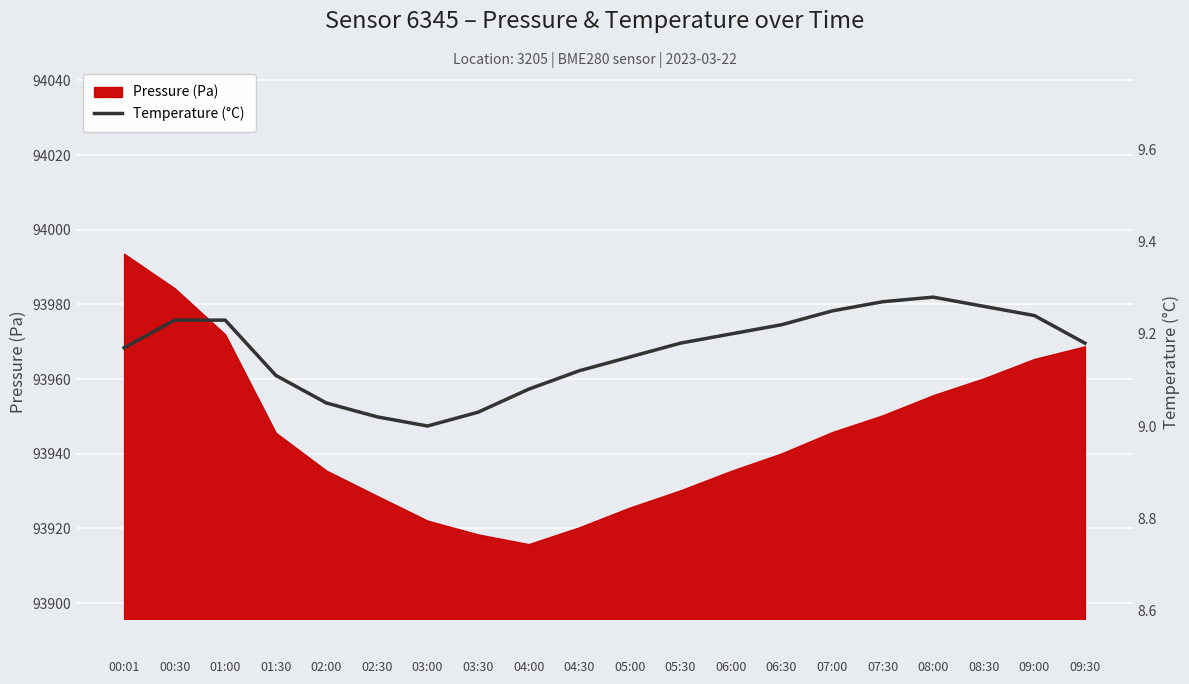

Reading left to right, what are all the values shown in this chart?

00:01=9.2	00:30=9.2	01:00=9.2	01:30=9.1	02:00=9.1	02:30=9.0	03:00=9.0	03:30=9.0	04:00=9.1	04:30=9.1	05:00=9.2	05:30=9.2	06:00=9.2	06:30=9.2	07:00=9.2	07:30=9.3	08:00=9.3	08:30=9.3	09:00=9.2	09:30=9.2